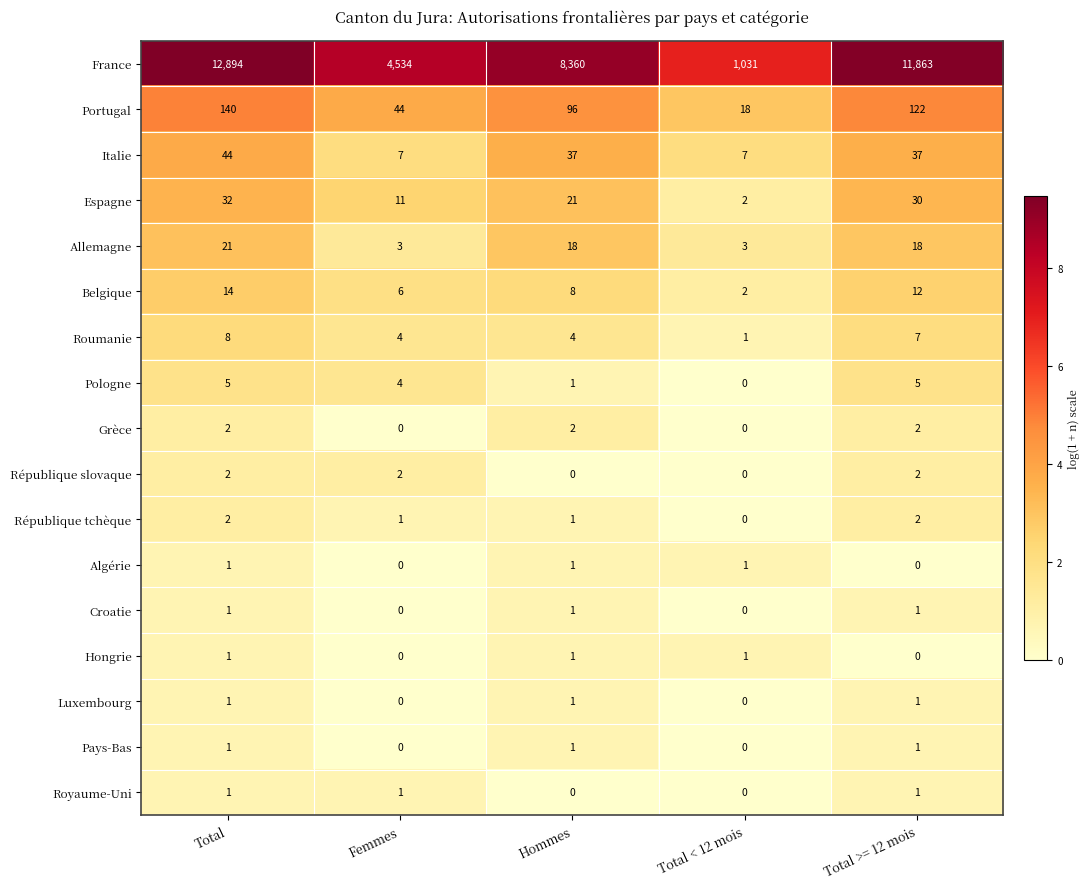

How many Italie values are between 7 and 37?

4